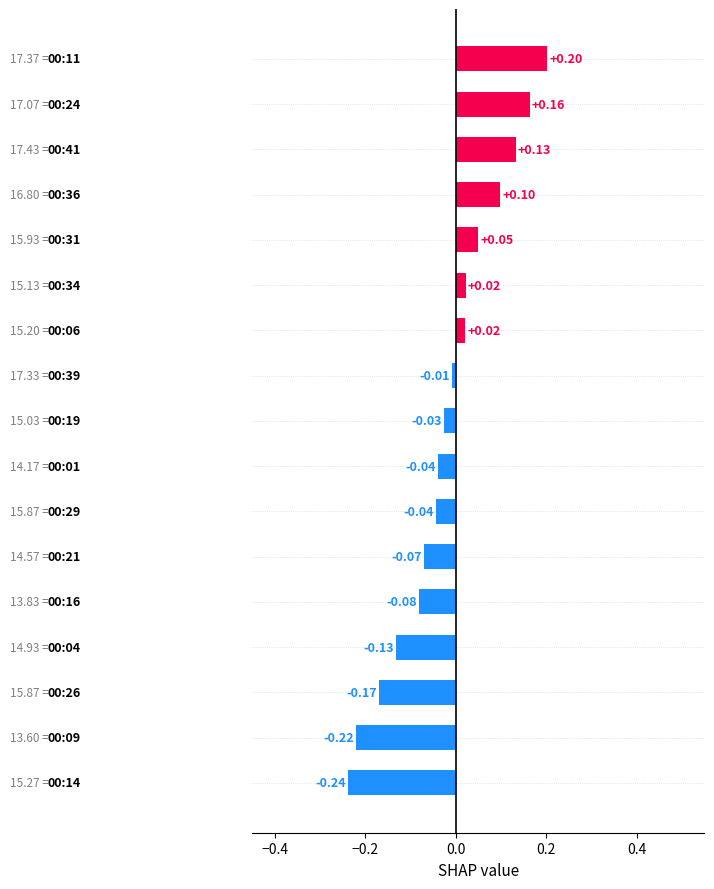

What is the sum of all values?

-0.3